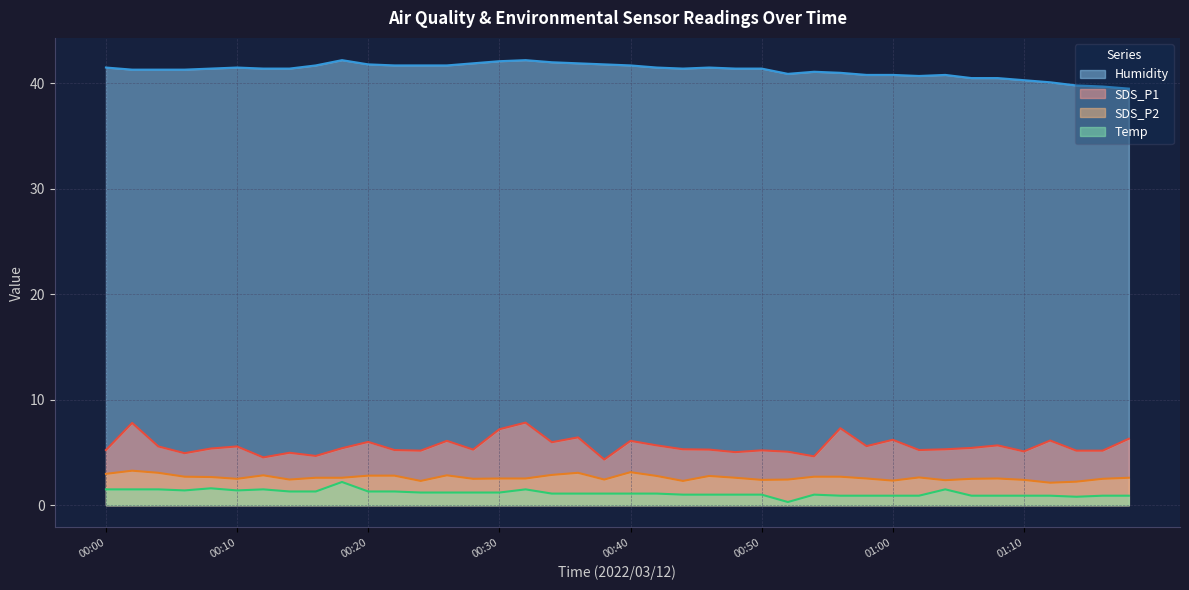

Reading right to left, transcribe all the data shown in this chart.

SDS_P1: 6.3	5.2	5.2	6.1	5.1	5.7	5.4	5.3	5.2	6.2	5.6	7.3	4.6	5.1	5.2	5.0	5.3	5.3	5.7	6.1	4.3	6.4	6.0	7.8	7.2	5.3	6.1	5.2	5.2	6.0	5.4	4.7	5.0	4.5	5.6	5.4	4.9	5.6	7.8	5.2
SDS_P2: 2.6	2.5	2.2	2.1	2.4	2.5	2.5	2.4	2.6	2.3	2.5	2.7	2.7	2.4	2.4	2.6	2.8	2.3	2.8	3.1	2.4	3.1	2.9	2.5	2.5	2.5	2.8	2.3	2.8	2.8	2.6	2.6	2.4	2.8	2.5	2.7	2.7	3.1	3.3	3.0
Temp: 0.9	0.9	0.8	0.9	0.9	0.9	0.9	1.5	0.9	0.9	0.9	0.9	1.0	0.3	1.0	1.0	1.0	1.0	1.1	1.1	1.1	1.1	1.1	1.5	1.2	1.2	1.2	1.2	1.3	1.3	2.2	1.3	1.3	1.5	1.4	1.6	1.4	1.5	1.5	1.5
Humidity: 39.5	39.7	39.8	40.1	40.3	40.5	40.5	40.8	40.7	40.8	40.8	41.0	41.1	40.9	41.4	41.4	41.5	41.4	41.5	41.7	41.8	41.9	42.0	42.2	42.1	41.9	41.7	41.7	41.7	41.8	42.2	41.7	41.4	41.4	41.5	41.4	41.3	41.3	41.3	41.5